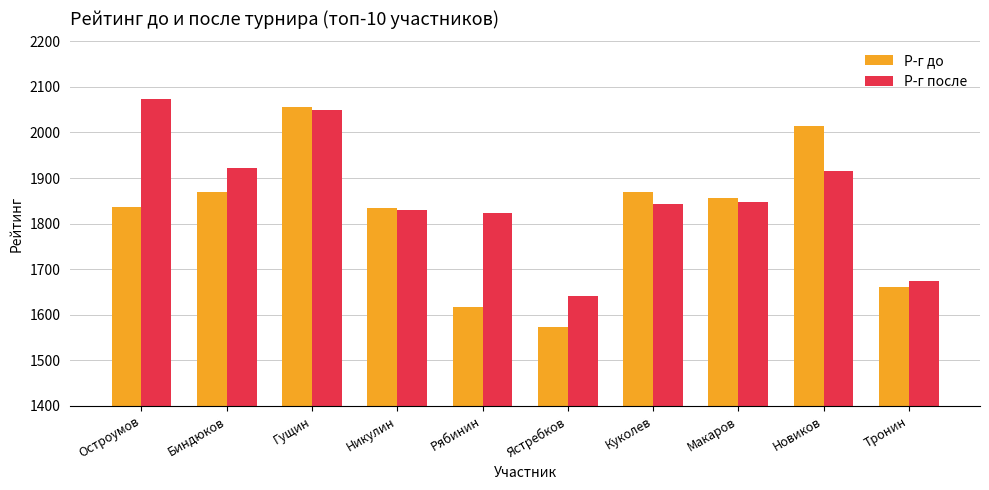

What is the value of the Р-г до bar at the 9th from the left?

2015